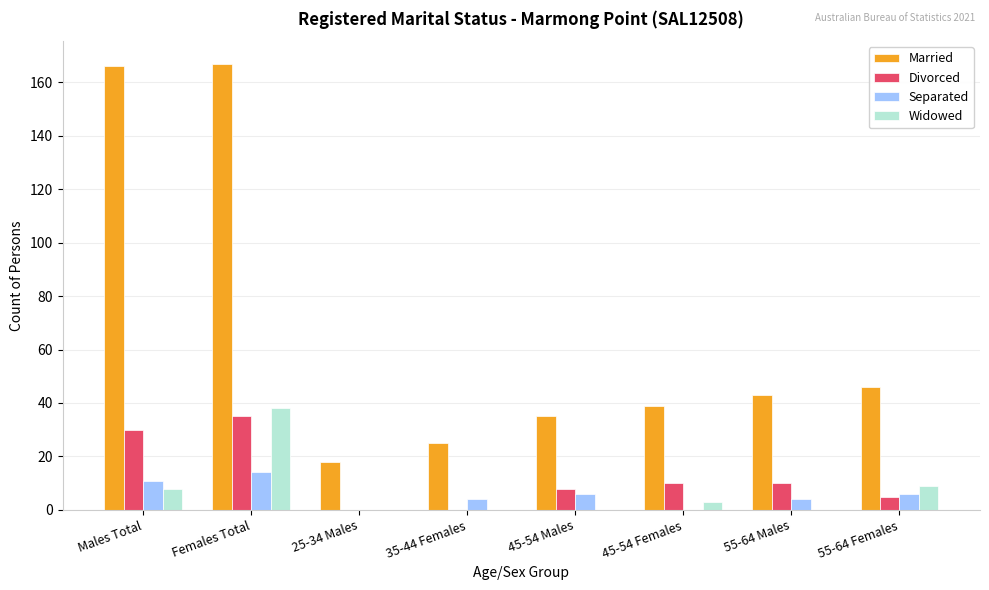

How many groups of bars are there?

8